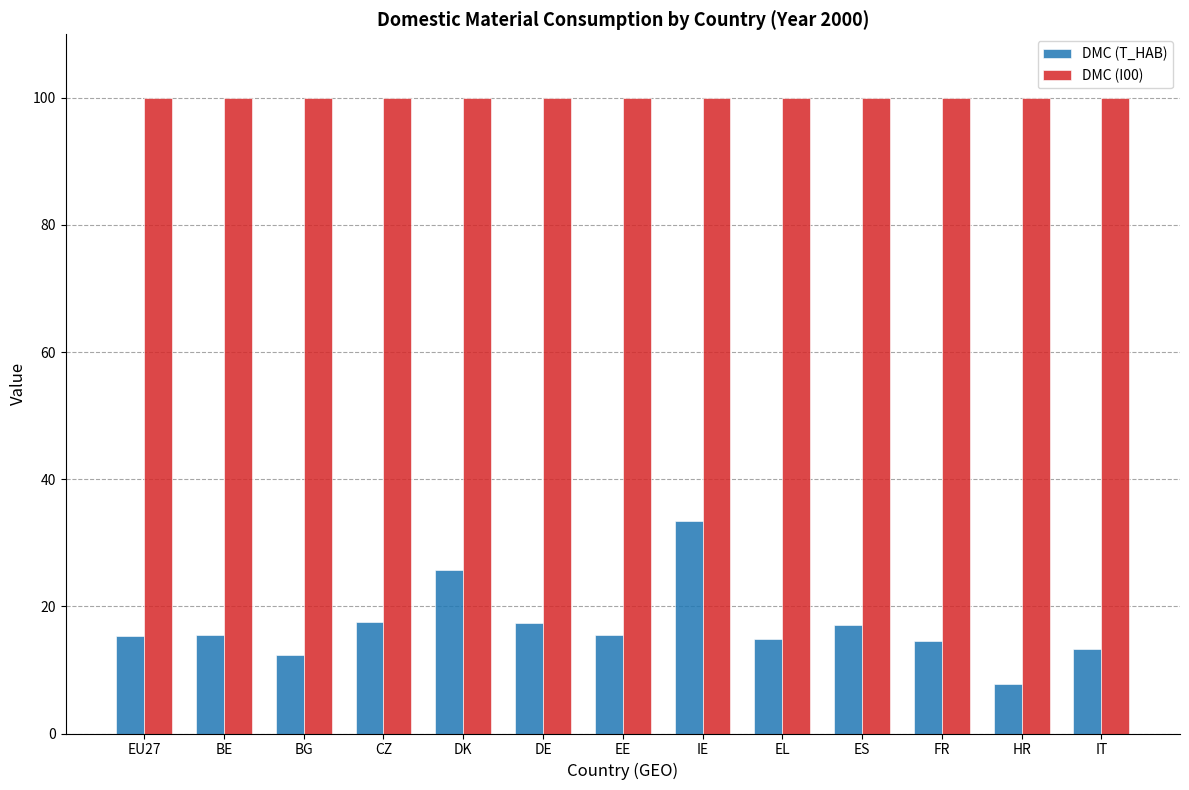

What is the total value across all series at BE?

115.6